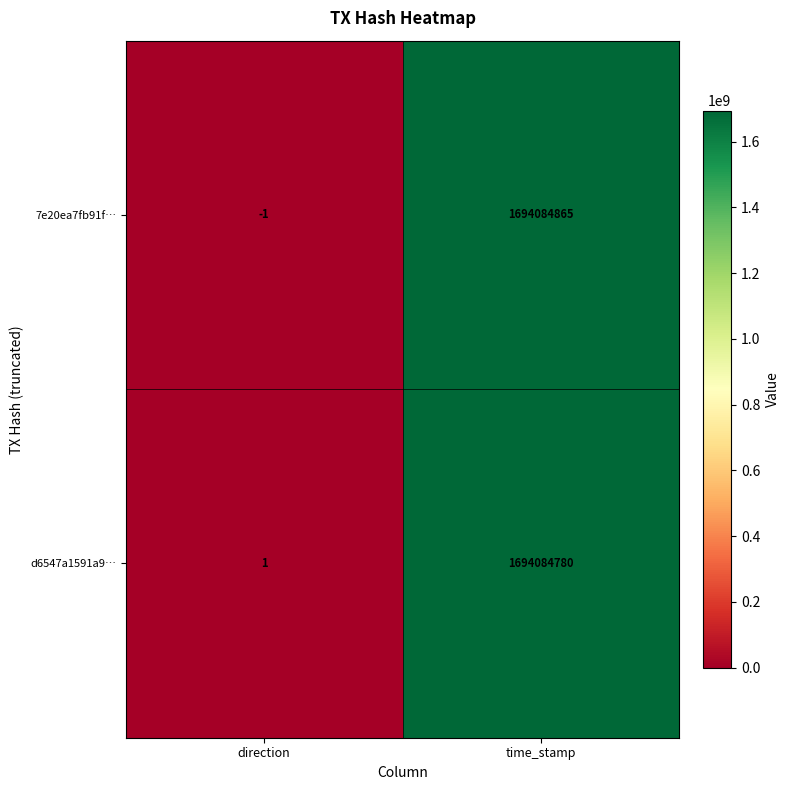

What is the difference between the maximum and minimum values in the 7e20ea7fb91f… series?

1694084866